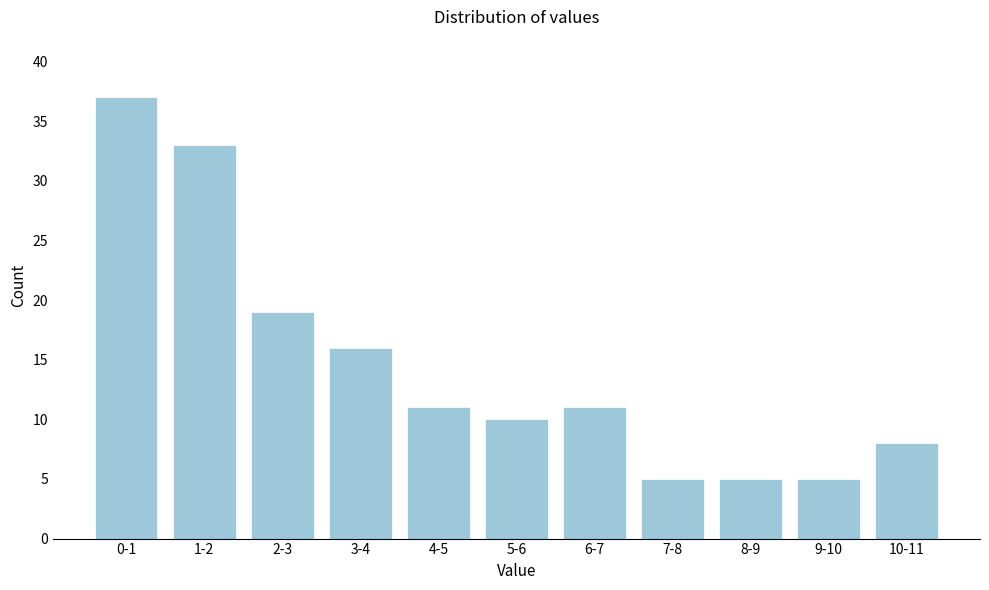

Reading left to right, list all the values displayed in this chart.

0-1=37	1-2=33	2-3=19	3-4=16	4-5=11	5-6=10	6-7=11	7-8=5	8-9=5	9-10=5	10-11=8